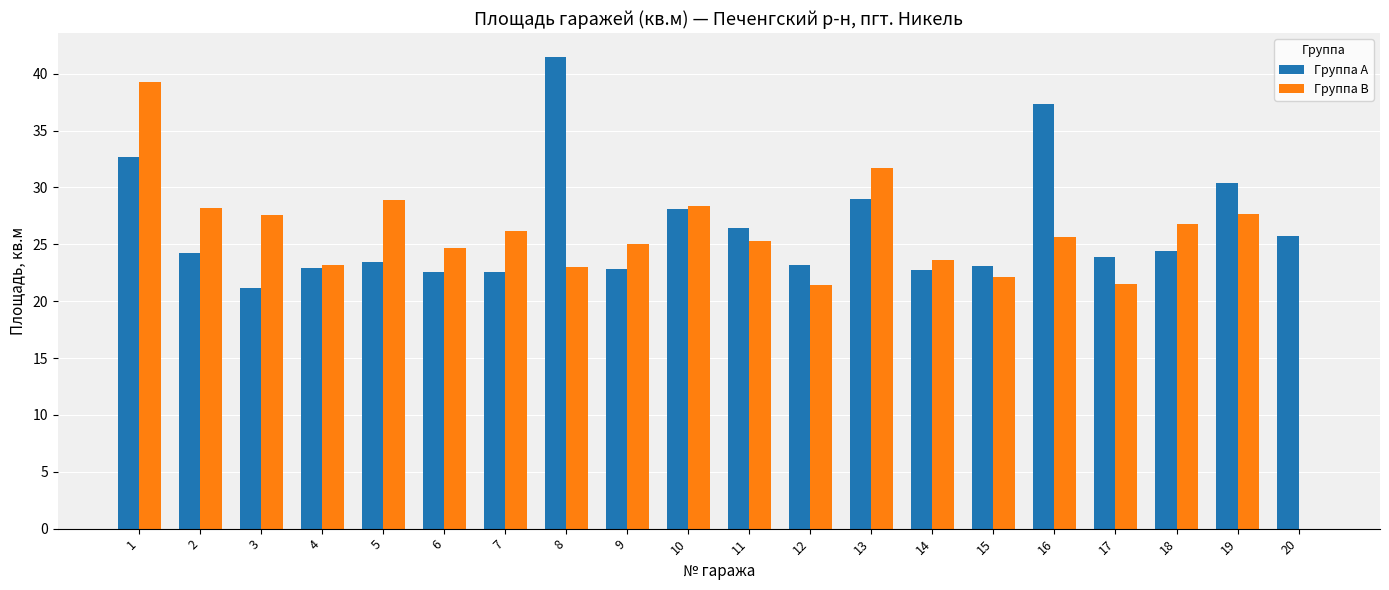

How many categories are shown in the chart?

20